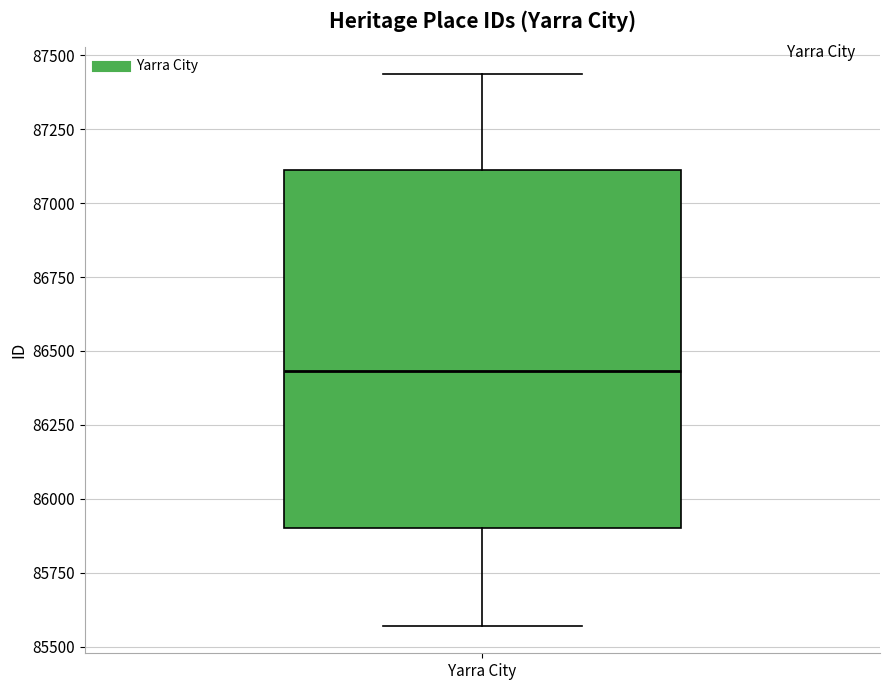

Where is the lower edge of the box for Yarra City on the y-axis? The values are not printed on the chart, so give them approximately, as read against the axis.

85900